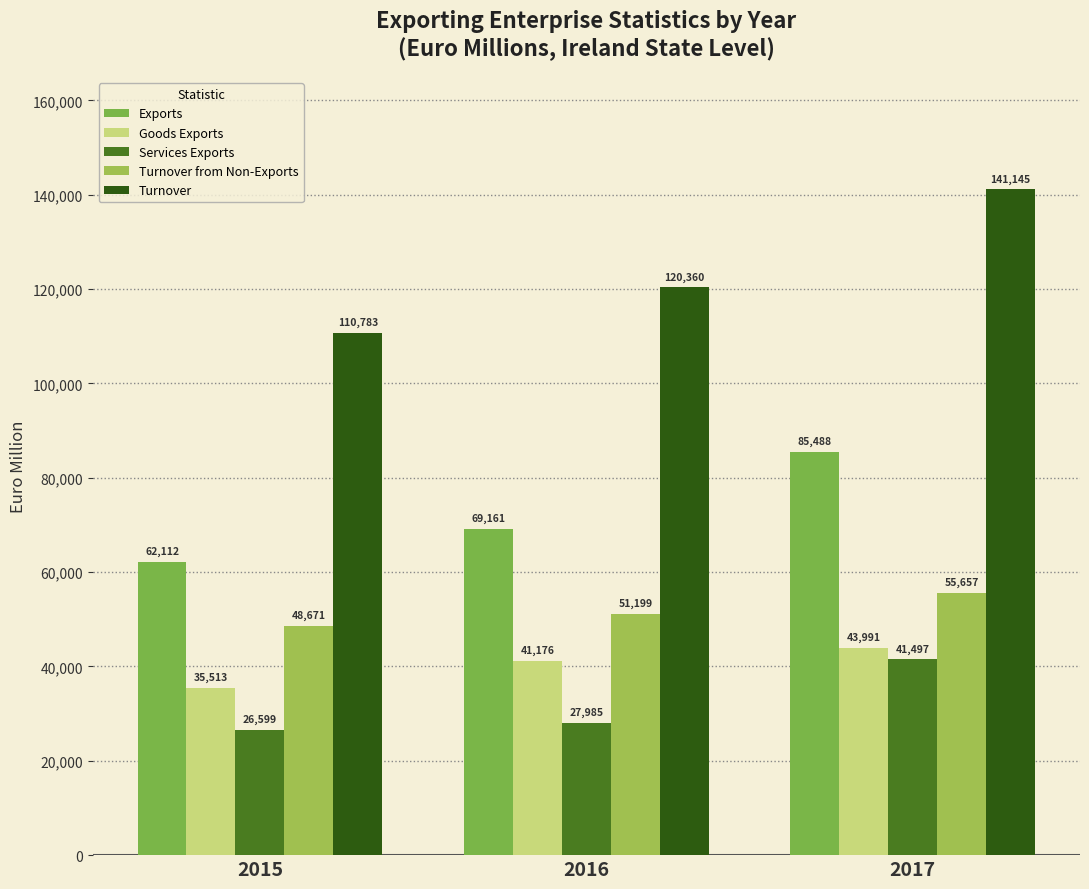

Which category has the lowest value across all series?

2015